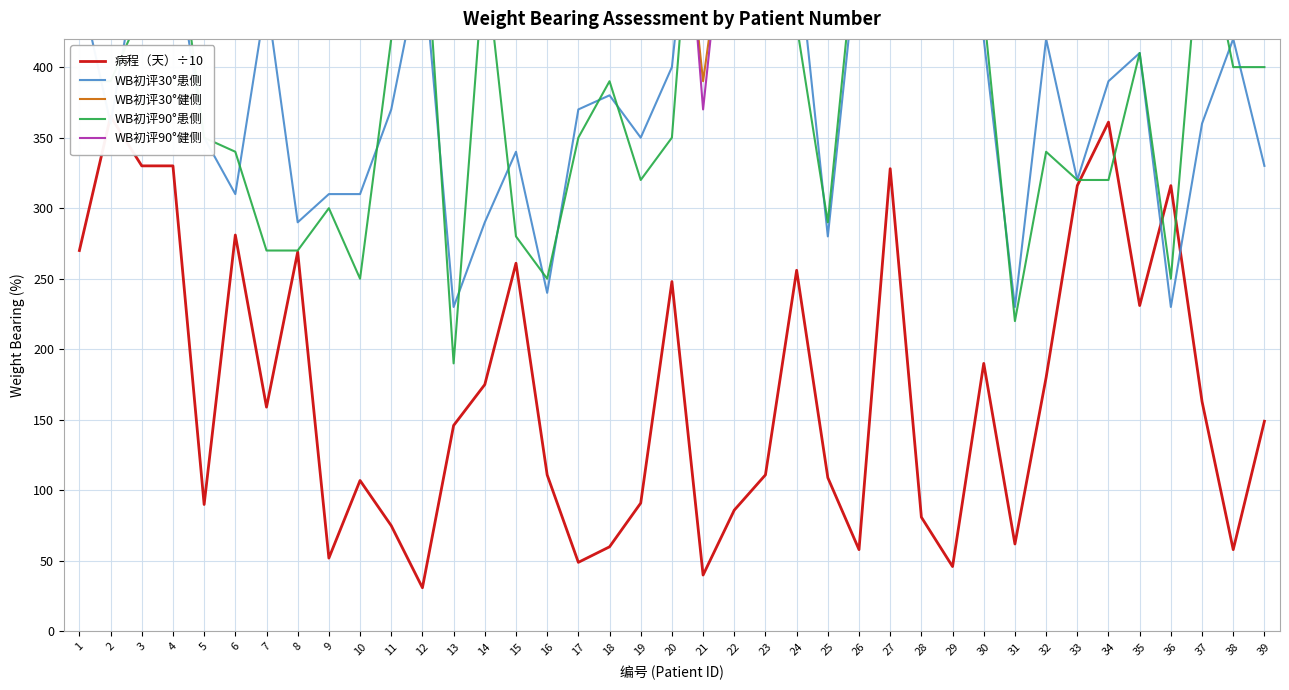

At which label does WB初评90°患侧 first exceed 39?

3